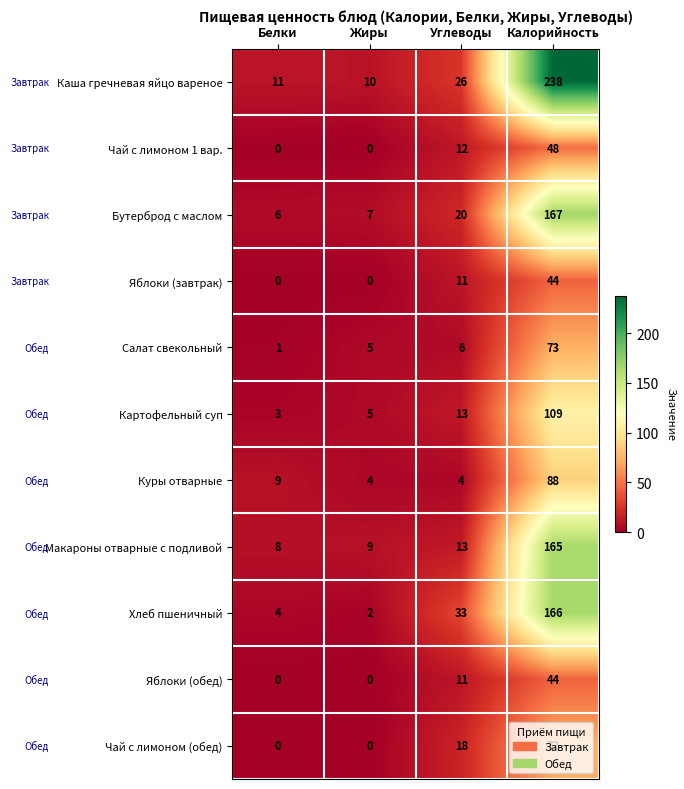

What is the lowest value of the Каша гречневая яйцо вареное series?

10